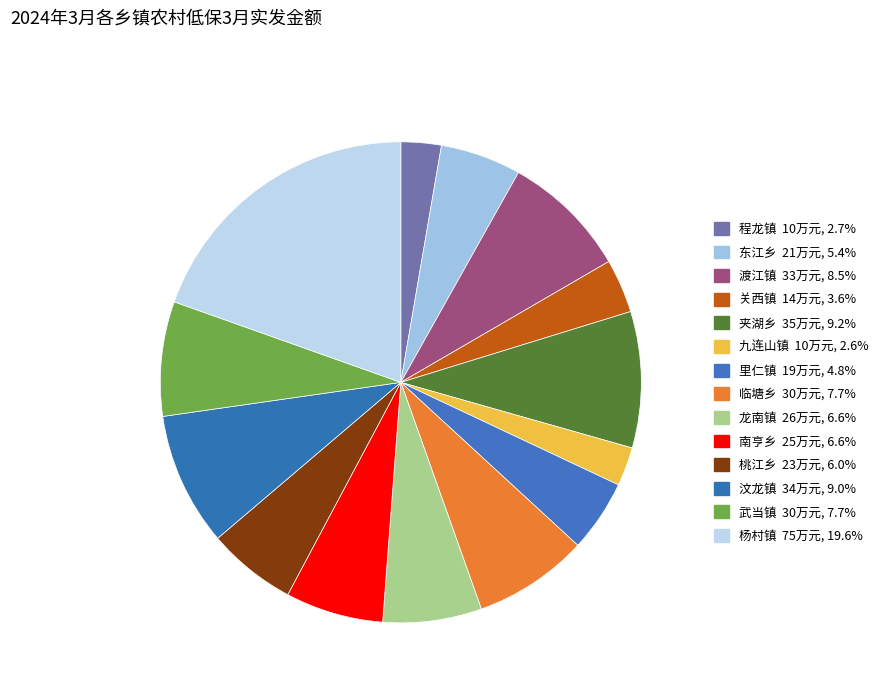

To the nearest percent, what percentage of the pie is 桃江乡?

6%